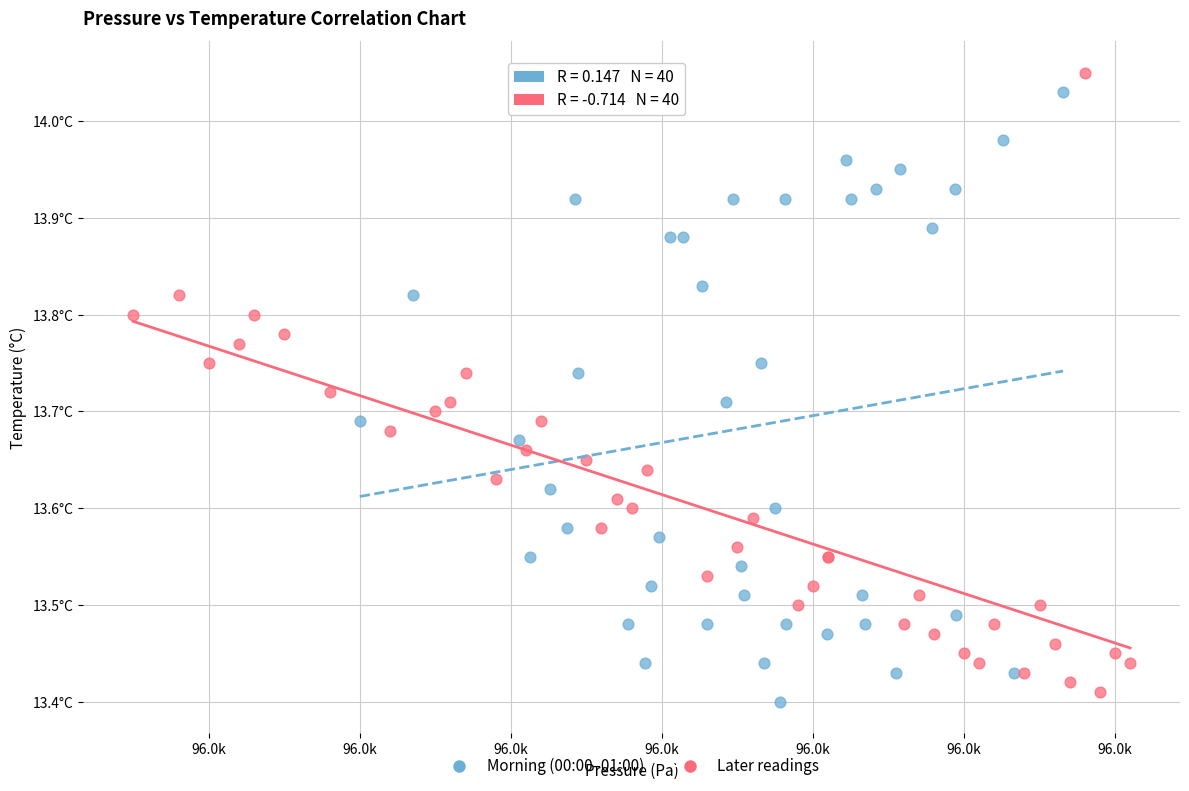

What are all the series names shown in the legend?

Morning (00:00–01:00), Later readings